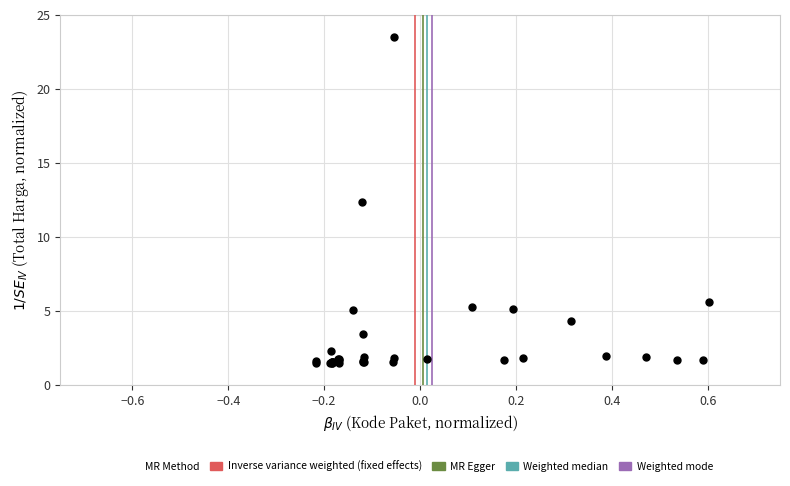

What Y value in the scatter plot is closest to 12?

12.3